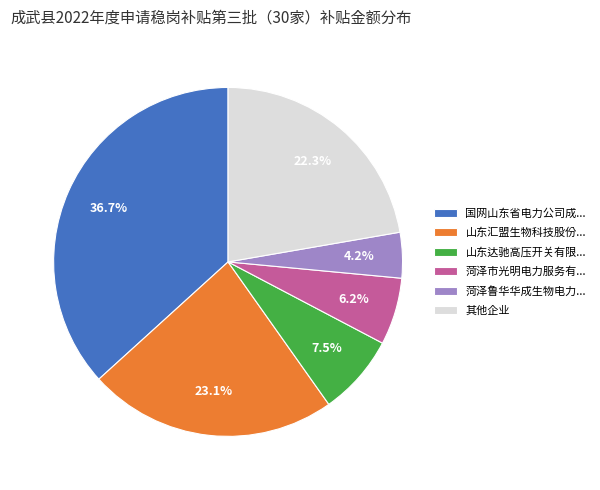

How many segments does this pie chart have?

6